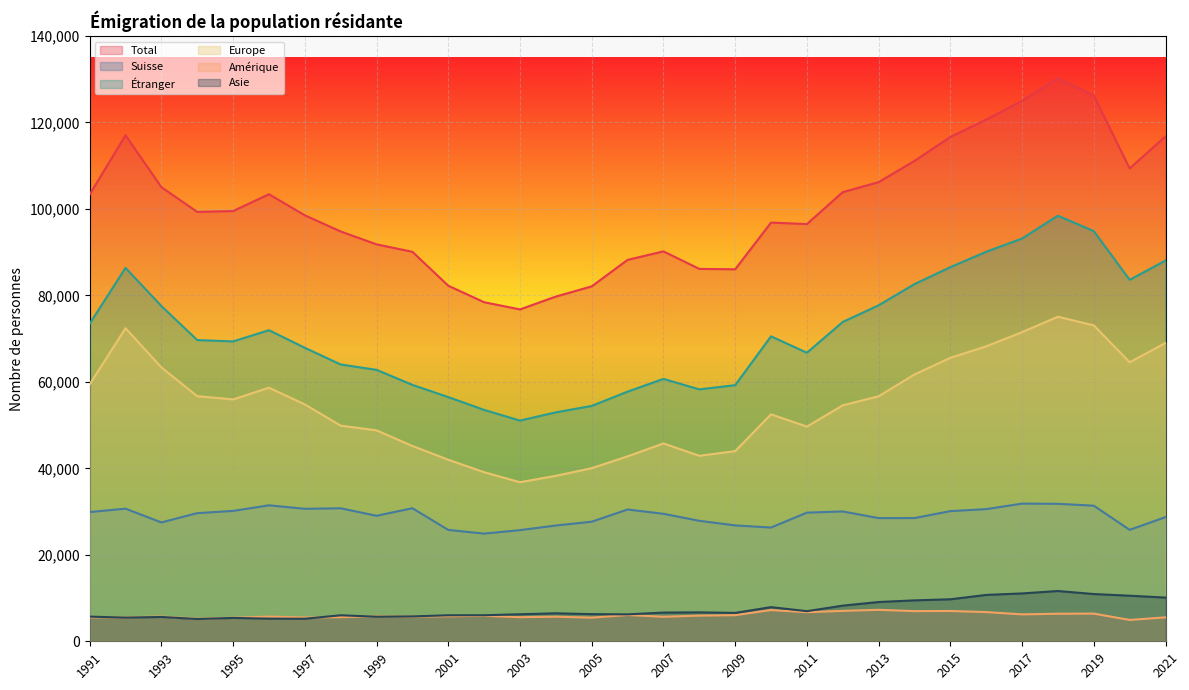

Reading right to left, transcribe all the data shown in this chart.

Total: 2021=116769	2020=109376	2019=126221	2018=130225	2017=124997	2016=120653	2015=116631	2014=111103	2013=106196	2012=103881	2011=96494	2010=96839	2009=86036	2008=86130	2007=90175	2006=88218	2005=82090	2004=79726	2003=76756	2002=78419	2001=82234	2000=90078	1999=91804	1998=94778	1997=98521	1996=103398	1995=99509	1994=99305	1993=105026	1992=117034	1991=103333
Suisse: 2021=28716	2020=25774	2019=31362	2018=31794	2017=31840	2016=30565	2015=30103	2014=28496	2013=28489	2012=30026	2011=29756	2010=26311	2009=26800	2008=27864	2007=29487	2006=30479	2005=27655	2004=26776	2003=25710	2002=24902	2001=25757	2000=30776	1999=29024	1998=30761	1997=30641	1996=31449	1995=30152	1994=29639	1993=27489	1992=30672	1991=29890
Étranger: 2021=88053	2020=83602	2019=94859	2018=98431	2017=93157	2016=90088	2015=86528	2014=82607	2013=77707	2012=73855	2011=66738	2010=70528	2009=59236	2008=58266	2007=60688	2006=57739	2005=54435	2004=52950	2003=51046	2002=53517	2001=56477	2000=59302	1999=62780	1998=64017	1997=67880	1996=71949	1995=69357	1994=69666	1993=77537	1992=86362	1991=73443
Europe: 2021=68990	2020=64537	2019=73057	2018=75064	2017=71495	2016=68215	2015=65563	2014=61710	2013=56664	2012=54574	2011=49654	2010=52493	2009=43980	2008=42899	2007=45761	2006=42773	2005=40036	2004=38275	2003=36789	2002=39107	2001=41987	2000=45168	1999=48784	1998=49876	1997=54789	1996=58651	1995=55940	1994=56687	1993=63337	1992=72408	1991=59429
Amérique: 2021=5536	2020=4937	2019=6399	2018=6374	2017=6226	2016=6753	2015=7009	2014=6977	2013=7275	2012=7034	2011=6723	2010=7227	2009=6043	2008=5937	2007=5668	2006=6089	2005=5468	2004=5689	2003=5575	2002=5895	2001=5786	2000=5718	1999=5797	1998=5580	1997=5494	1996=5708	1995=5445	1994=5212	1993=5726	1992=5538	1991=5533
Asie: 2021=10107	2020=10541	2019=10928	2018=11627	2017=11067	2016=10722	2015=9713	2014=9464	2013=9081	2012=8244	2011=6964	2010=7896	2009=6564	2008=6689	2007=6640	2006=6225	2005=6284	2004=6473	2003=6250	2002=6026	2001=6016	2000=5756	1999=5685	1998=6014	1997=5215	1996=5236	1995=5404	1994=5153	1993=5626	1992=5479	1991=5703